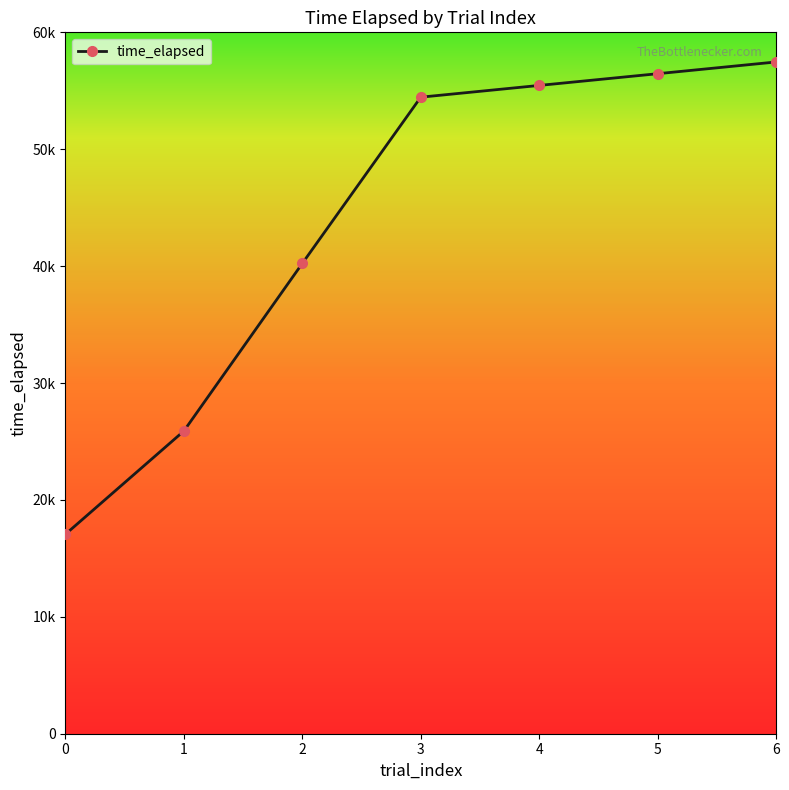

What is the value of the 4th point from the left?

54453